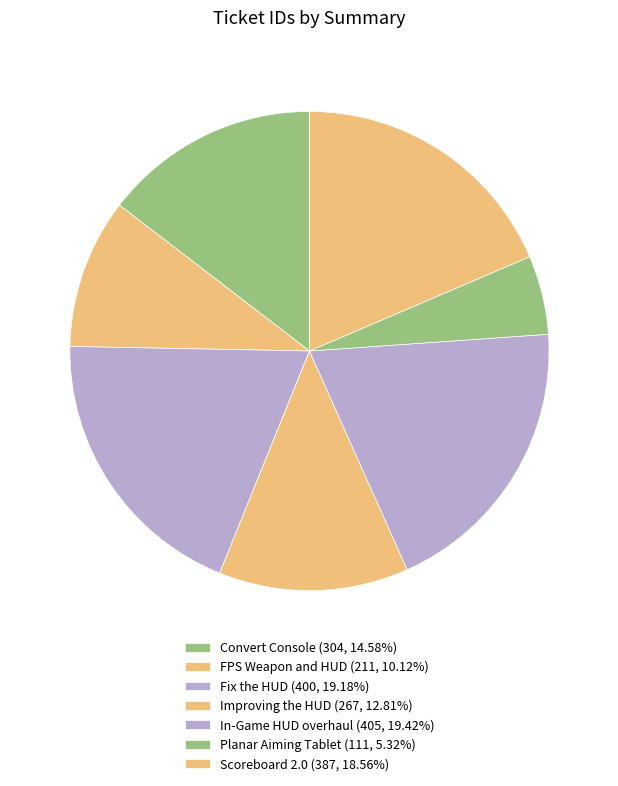

To the nearest percent, what is the average slice percentage?

14%